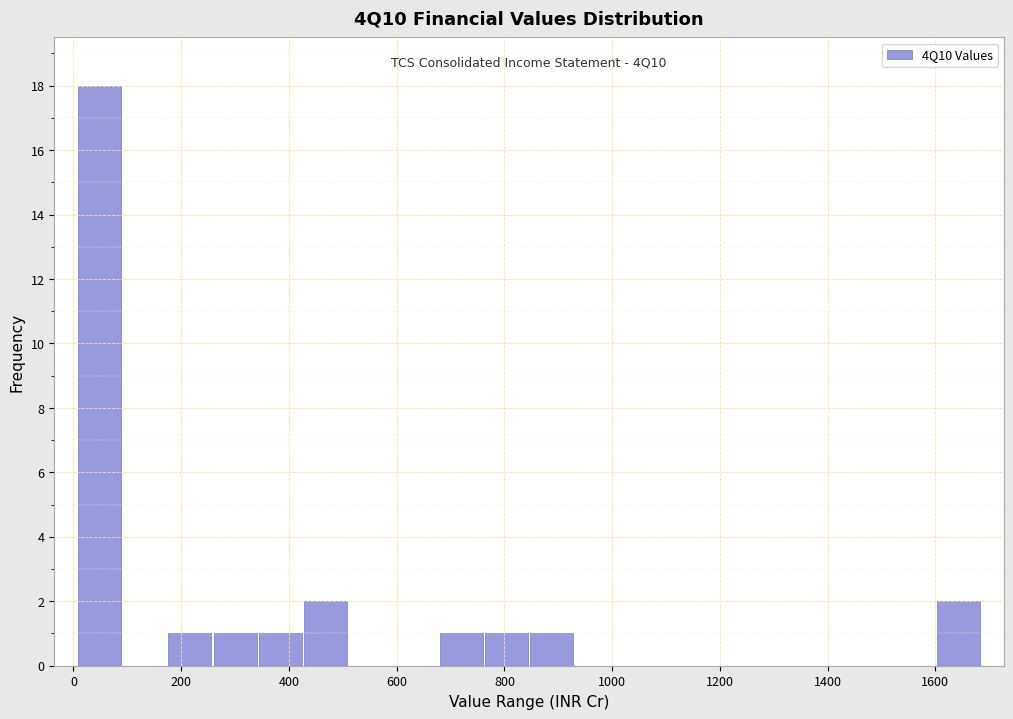

Over which range of the x-axis is the bar tallest?

0 to 100